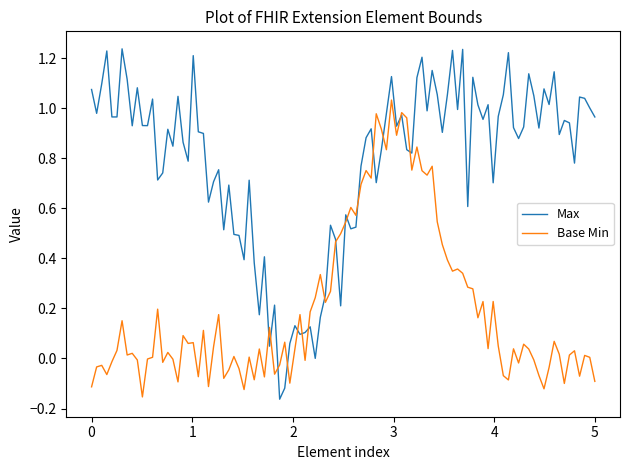

Which series has the largest range (max minus min)?

Max